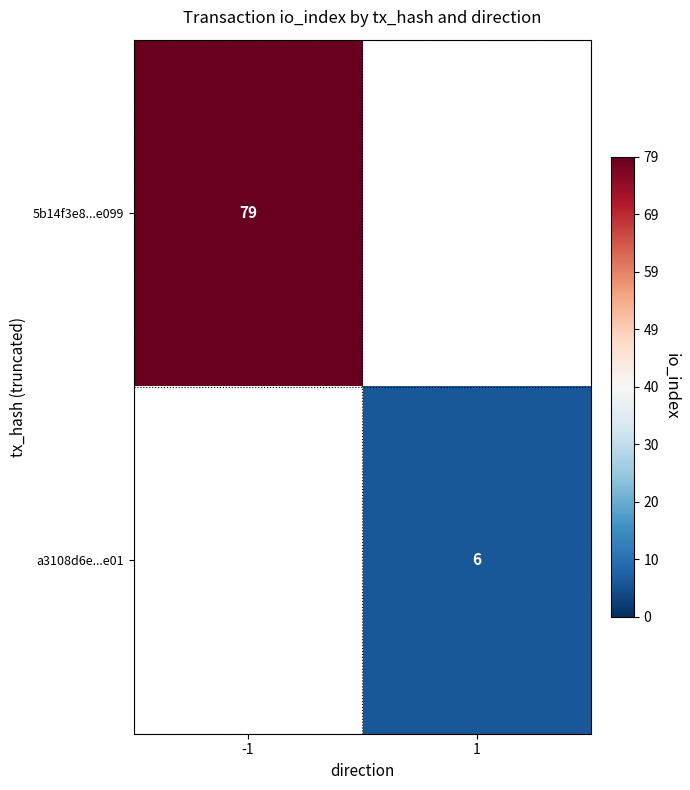

At how many categories does at least one series exceed 12?

1